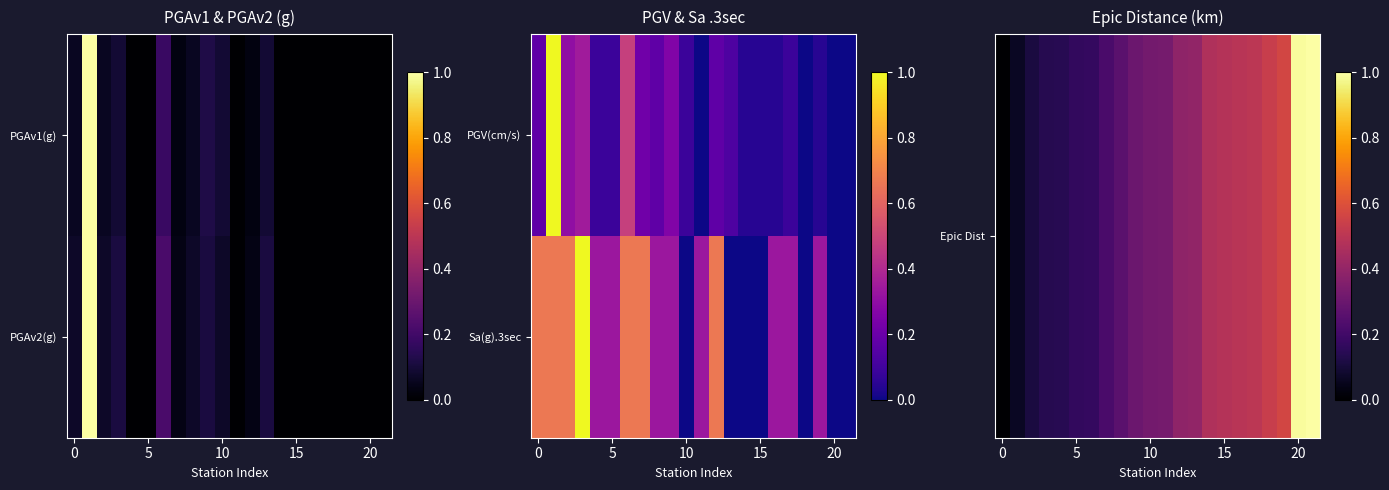

What is the spread (max minus min) of values at 16?

0.2